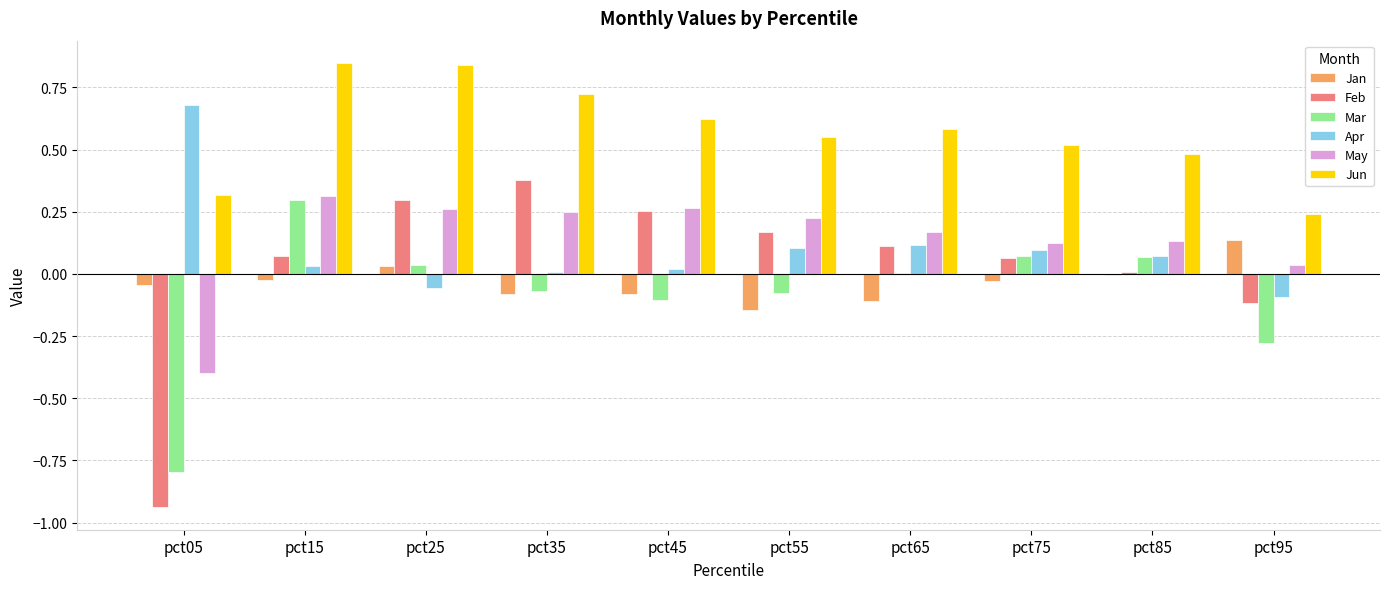

Which series changed the most between pct25 and pct75?

Jun